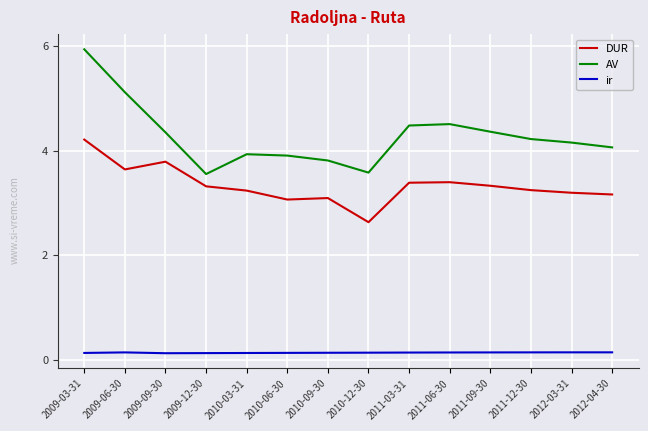

Which series has the widest spread of values?

AV